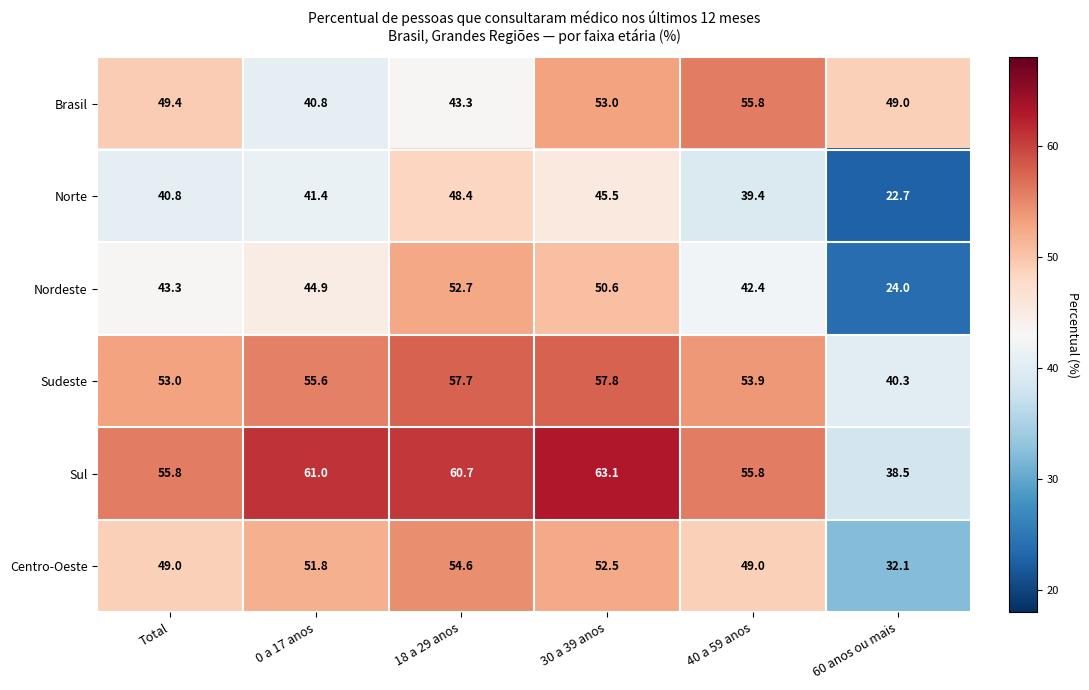

List the series in order of their peak value, lowest first.

Norte, Nordeste, Centro-Oeste, Brasil, Sudeste, Sul